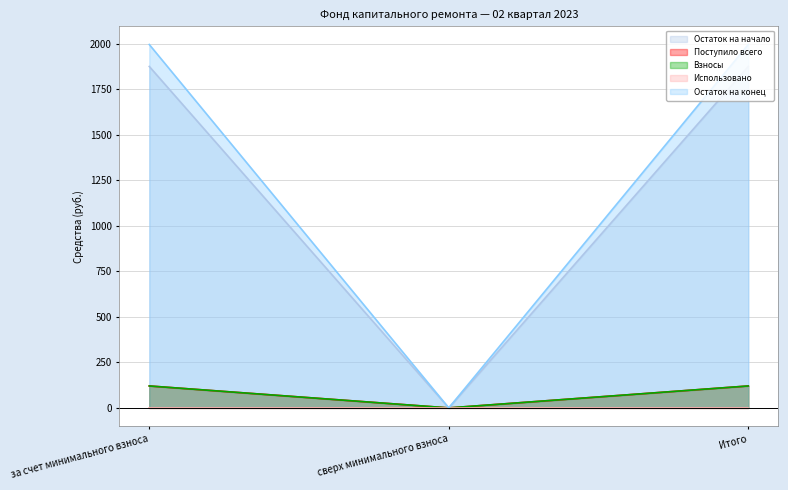

The value of Поступило всего at Итого is 194.9. True or false?

False